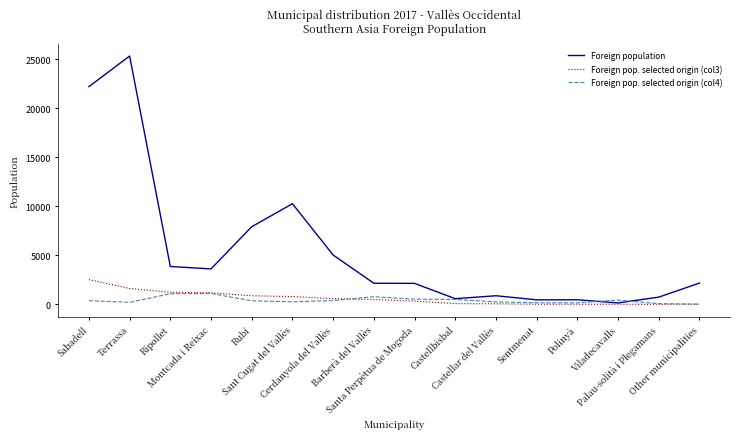

What is the maximum value shown in the chart?

25321